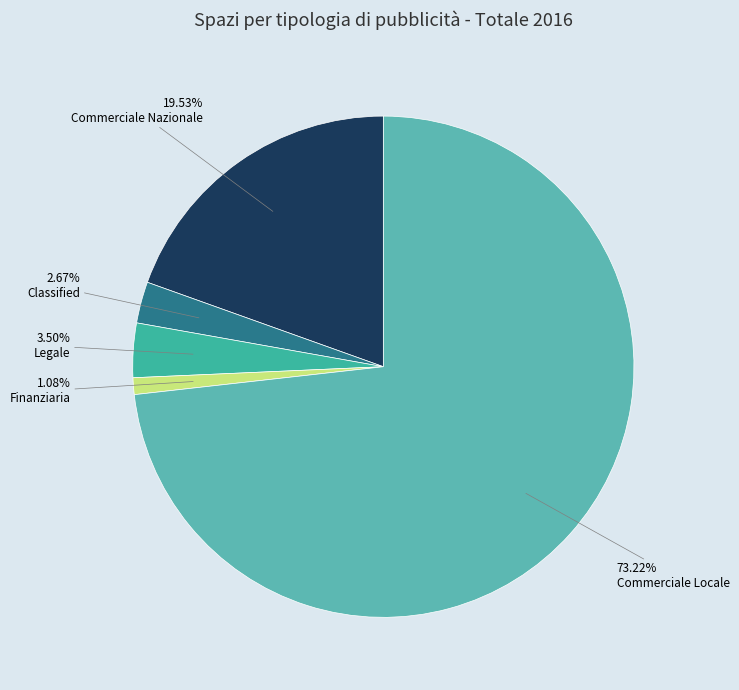

What is the largest slice in the pie chart?

Commerciale Locale